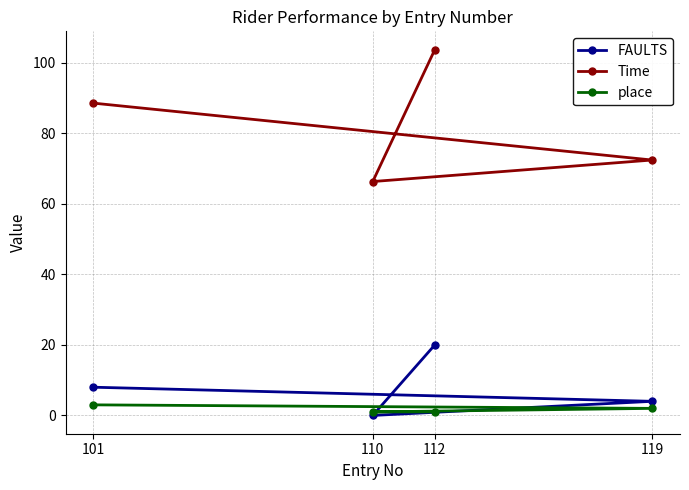

True or false: place and Time cross at least once.

False